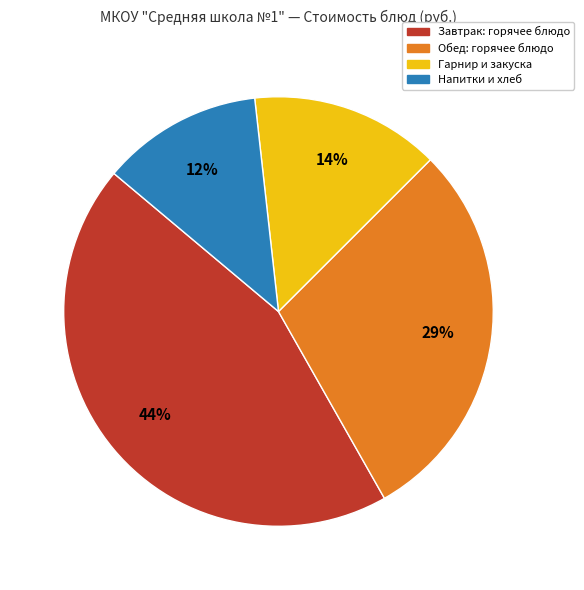

Does Обед: горячее блюдо represent more than half of the total?

No